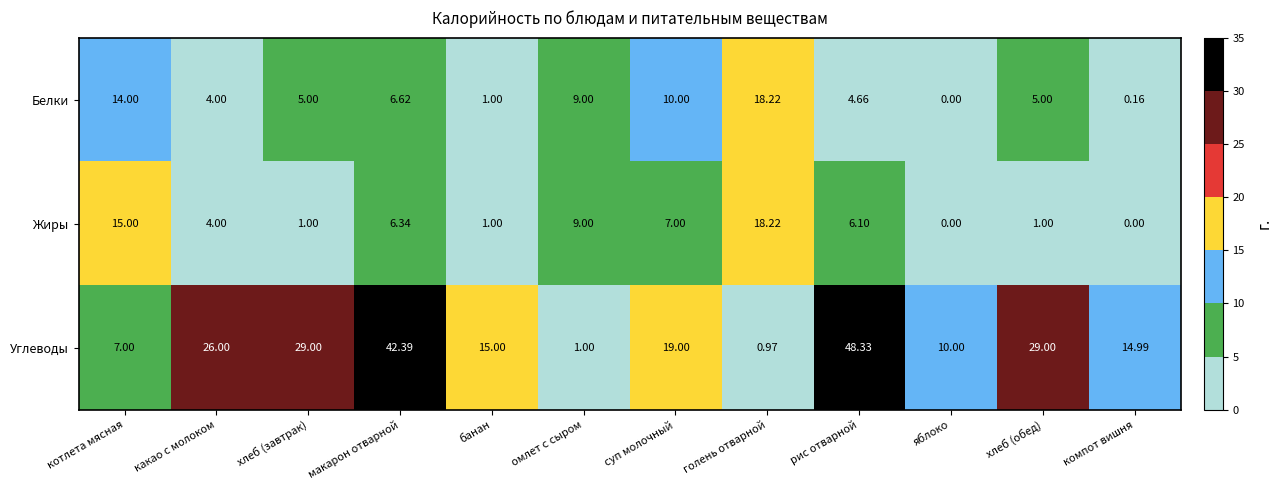

Rank the series at хлеб (обед) from highest to lowest value.

Углеводы, Белки, Жиры